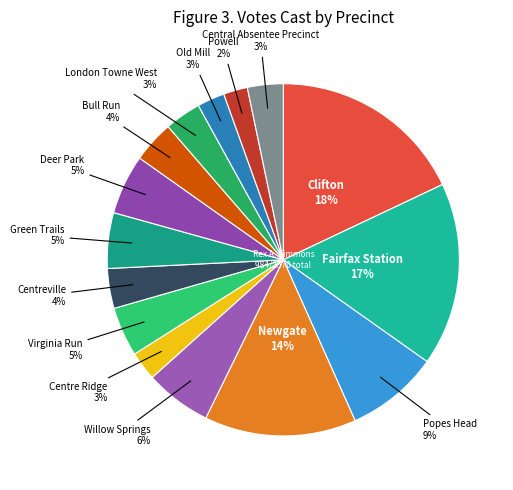

Which category has the biggest portion of the pie?

803 - Clifton